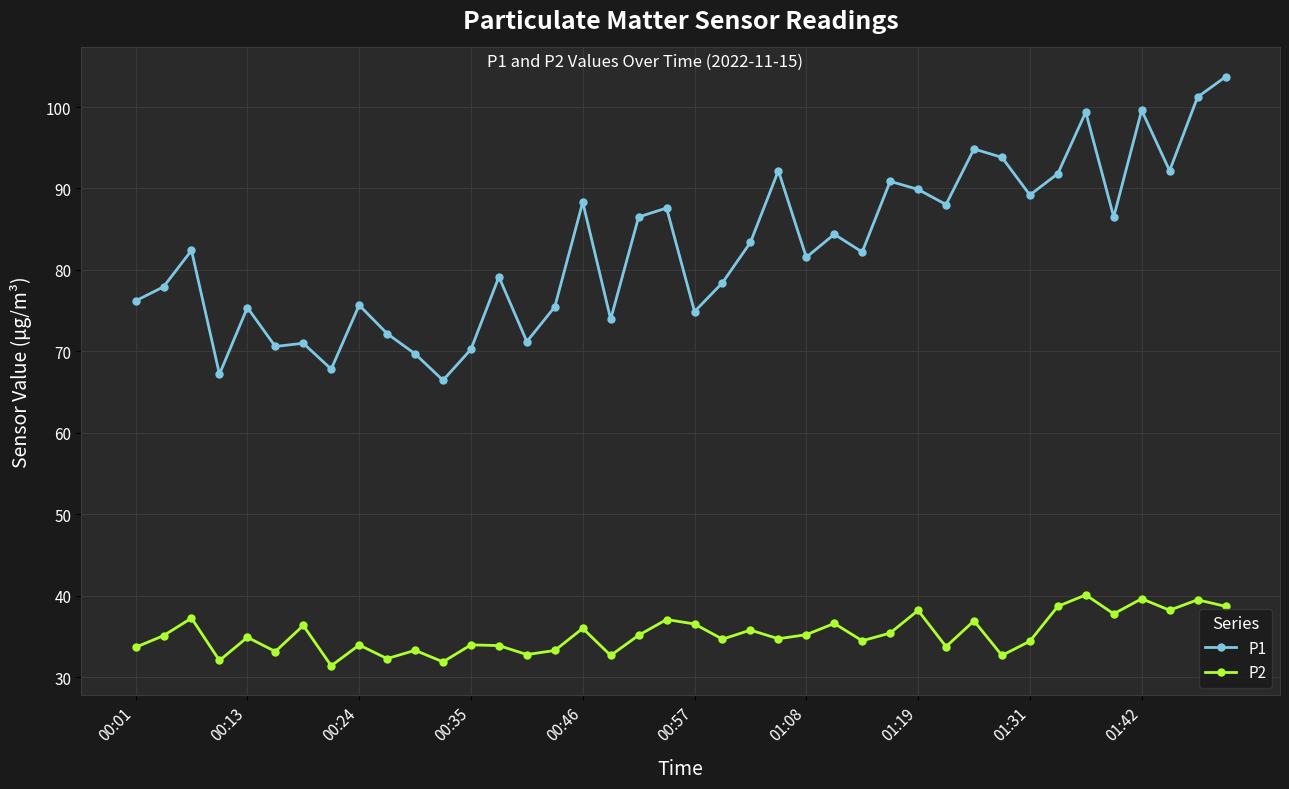

Which series has the largest total across all categories?

P1